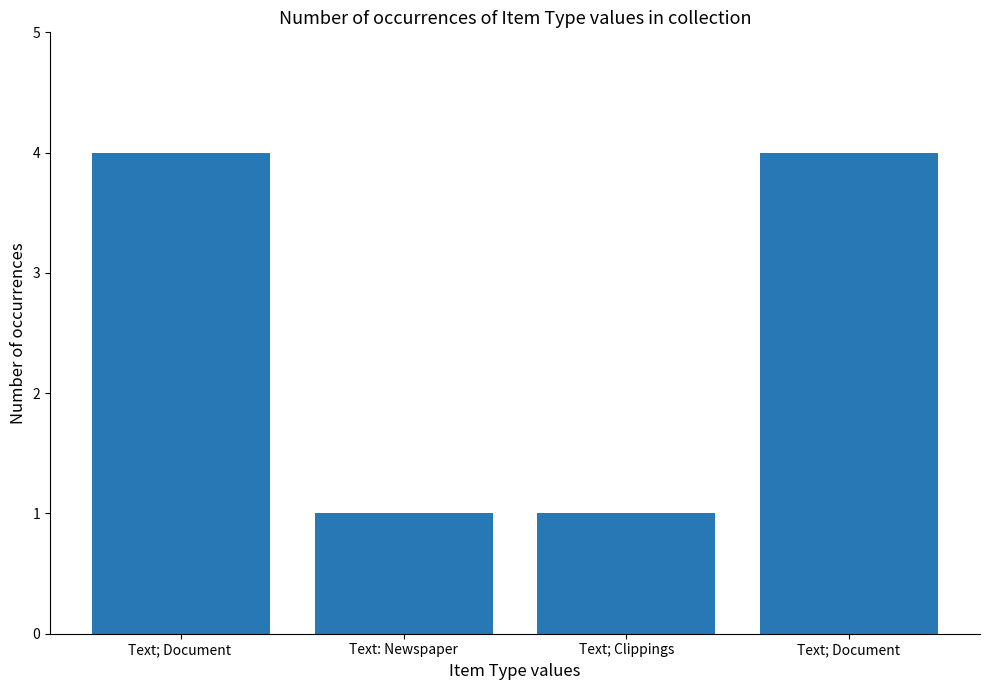

What is the difference between the values at Text: Newspaper and Text; Document ?

3